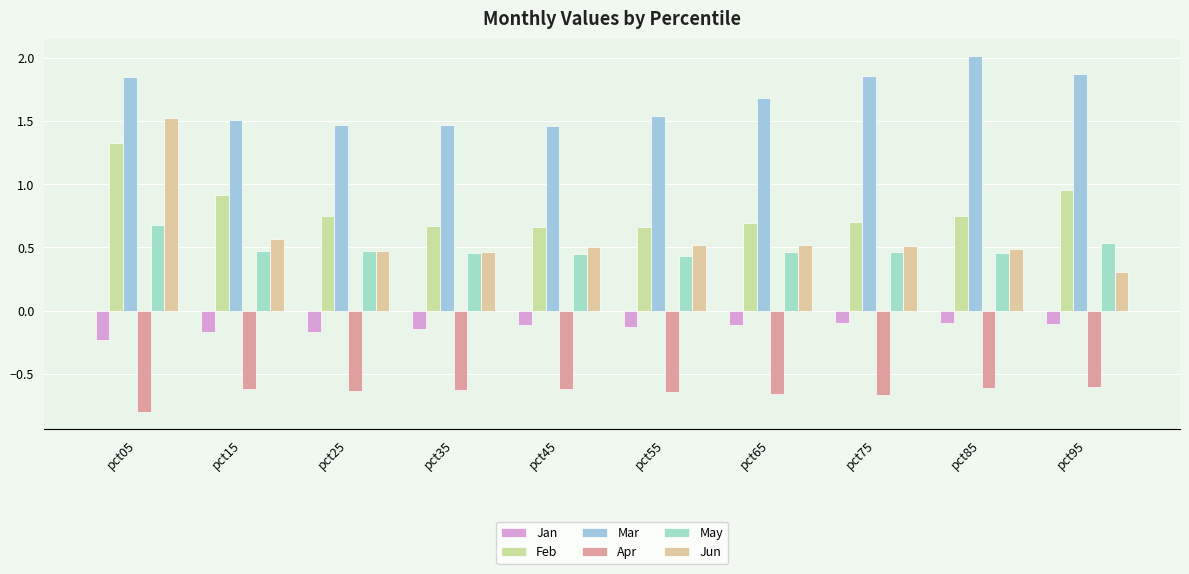

True or false: Jun has a value of 0.7 at pct35.

False